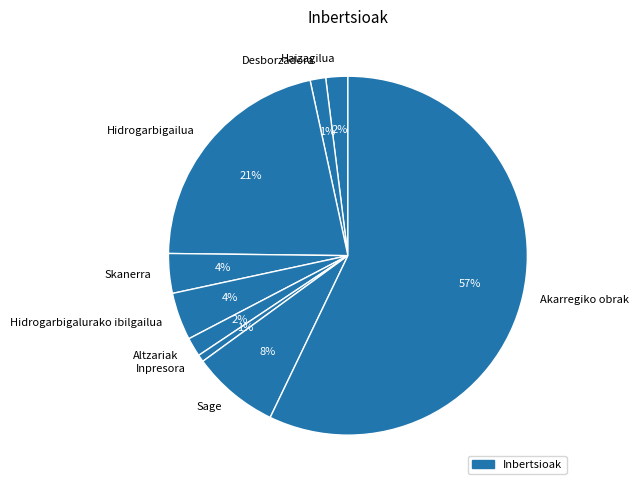

Count the number of slices in the pie.

9